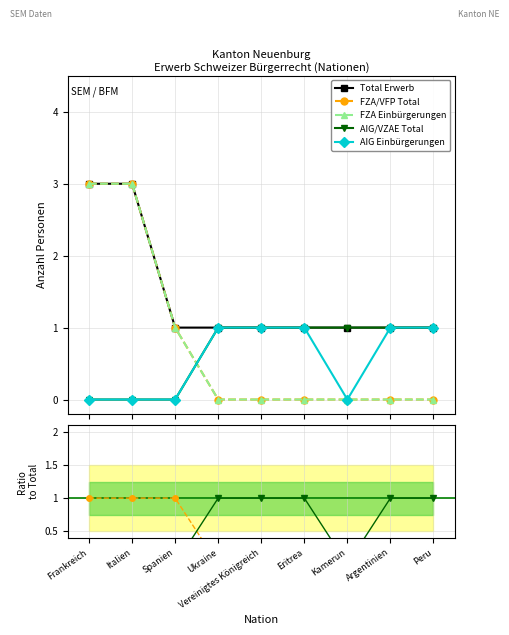

How many lines are shown in the chart?

5